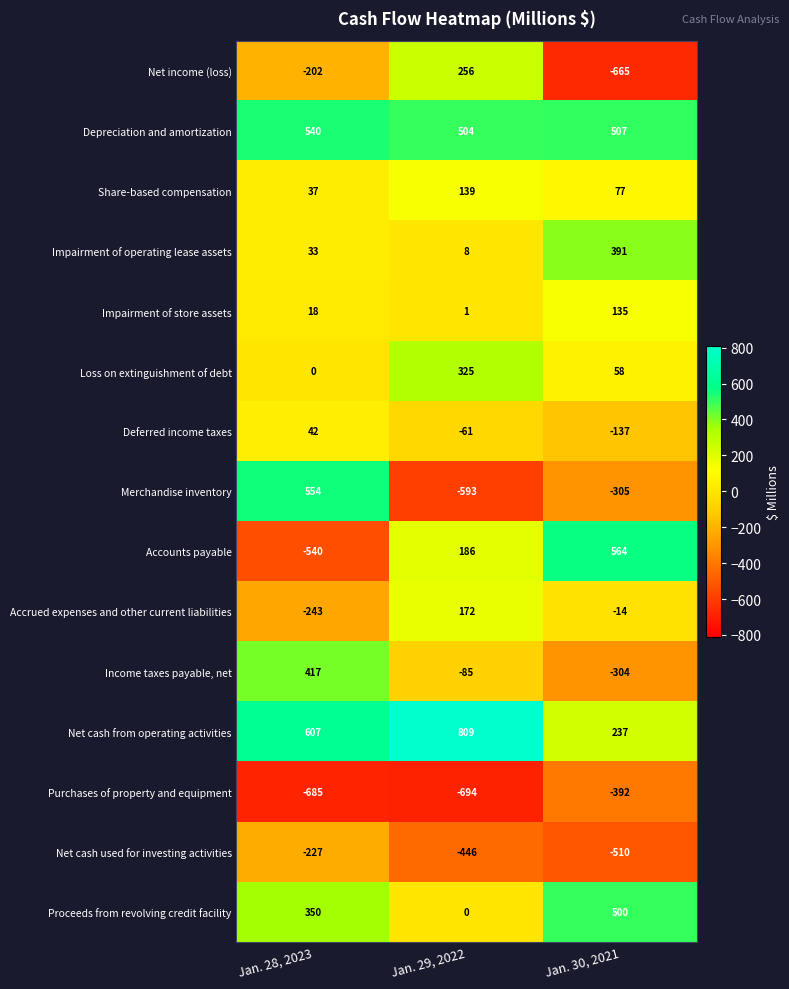

Count the Deferred income taxes values in the range -137 to 42.

3